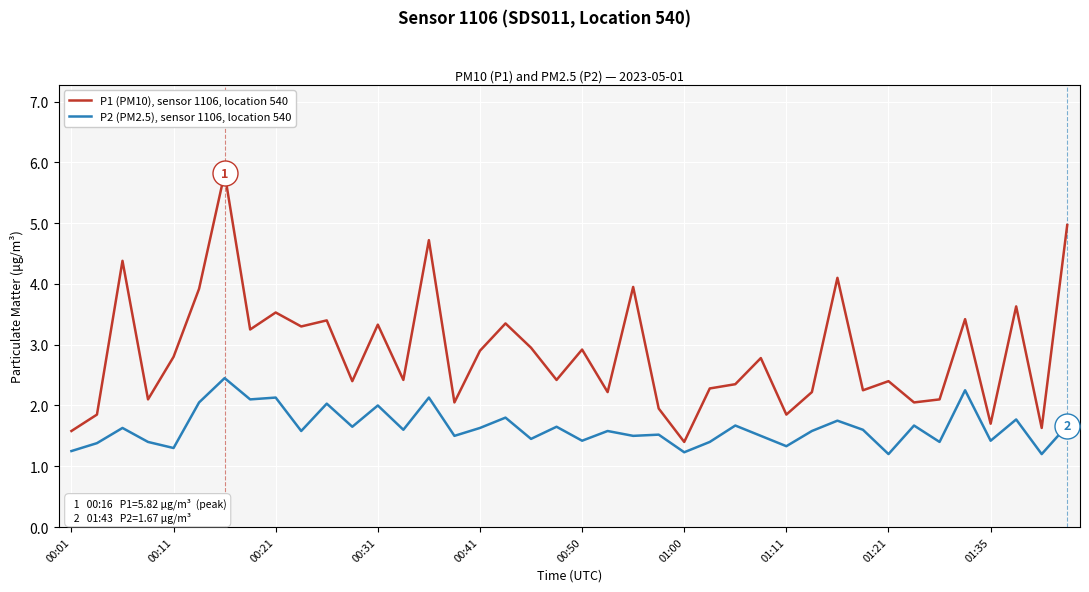

What is the minimum value for P1 (PM10), sensor 1106, location 540?

1.4